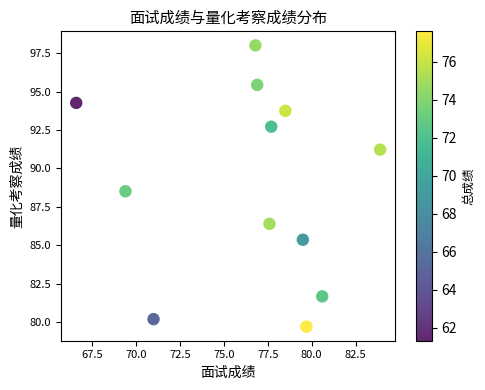

What is the range of Y values (max minus min)?

18.3